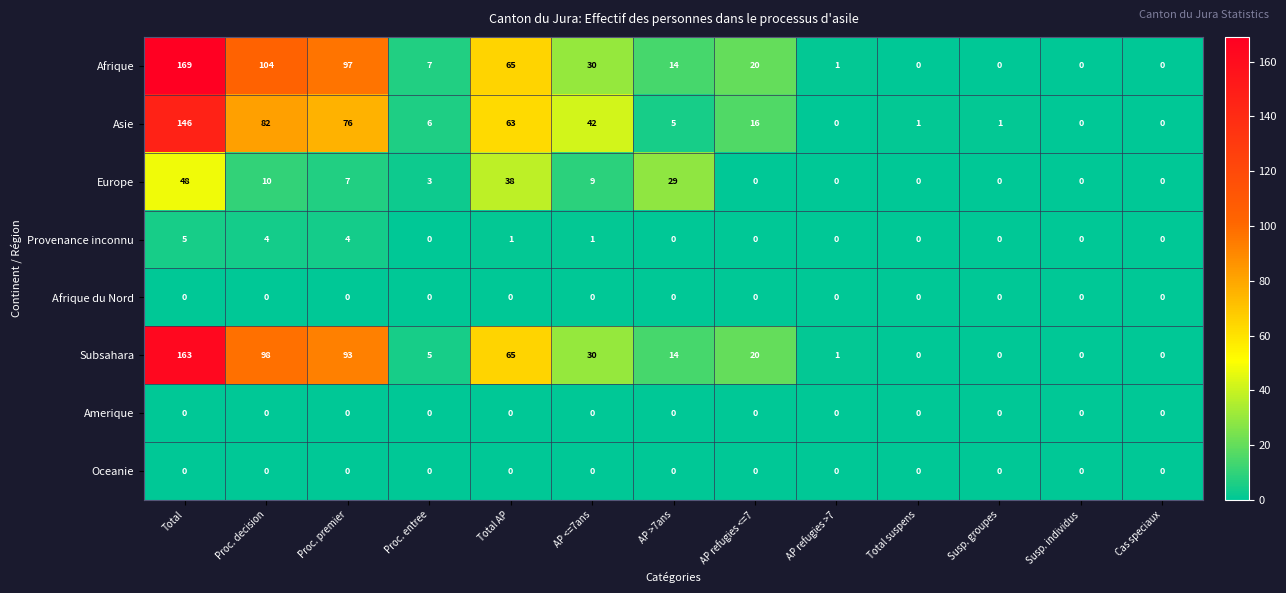

Between AP <=7ans and AP refugies <=7, which series saw the biggest shift?

Asie